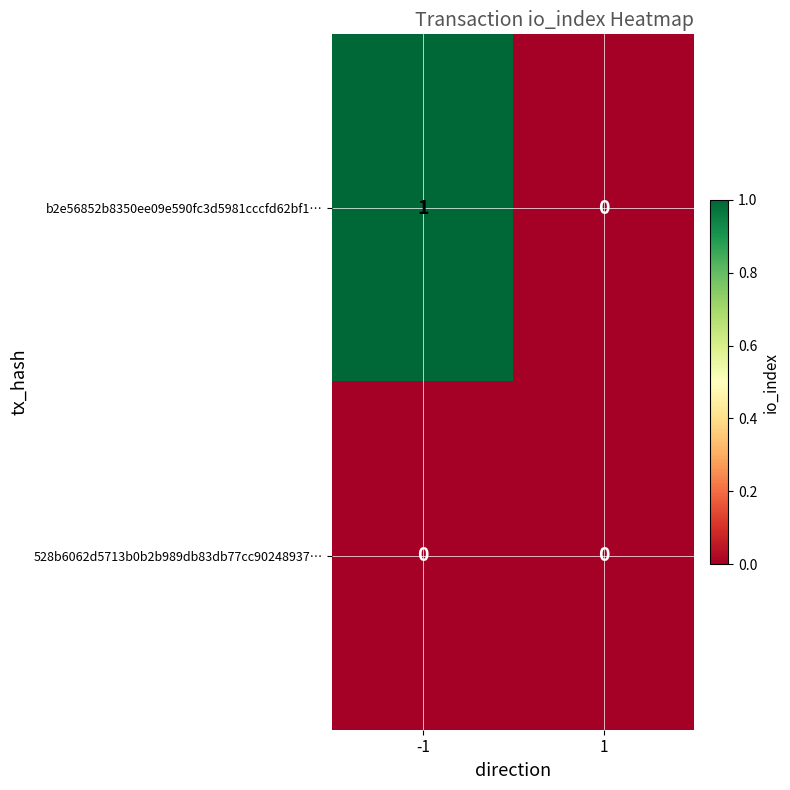

What is the total value across all series at -1?

1